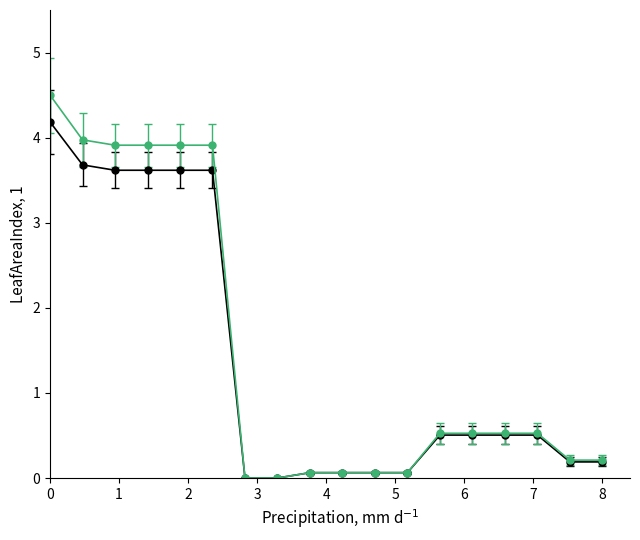

How many data points does each series have?

18